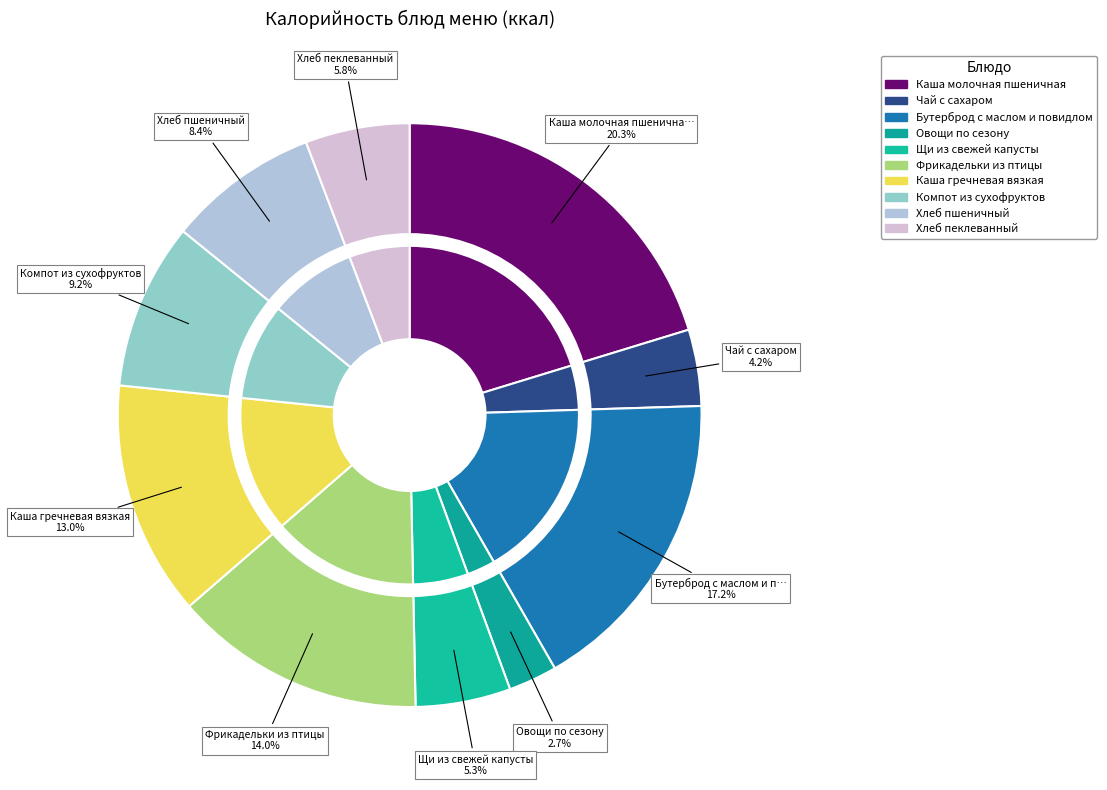

Which slice is the smallest?

Овощи по сезону